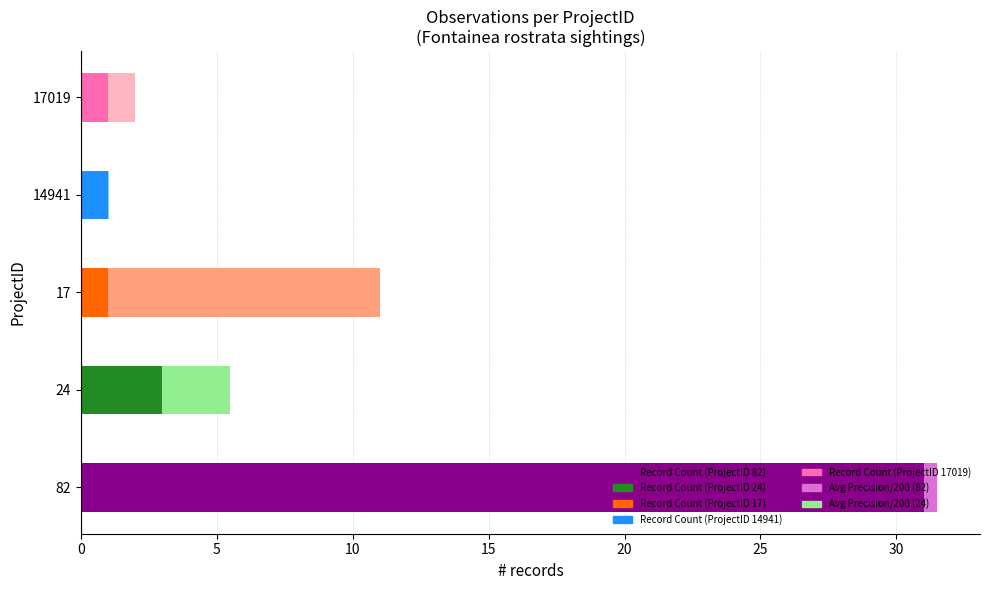

At which category is the sum across all series the highest?

82